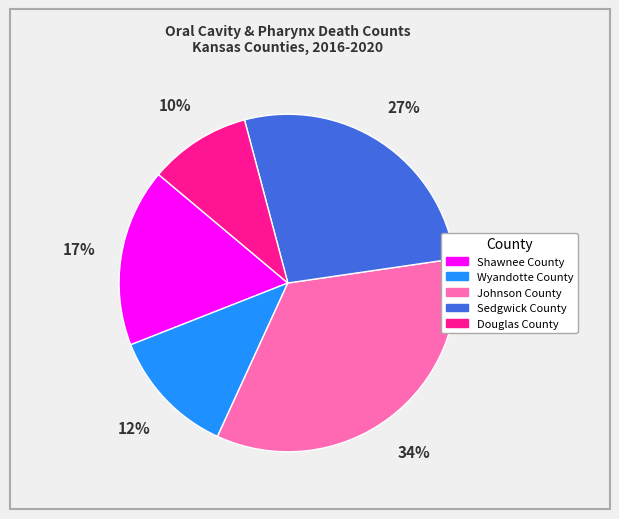

How many slices are in this pie chart?

5